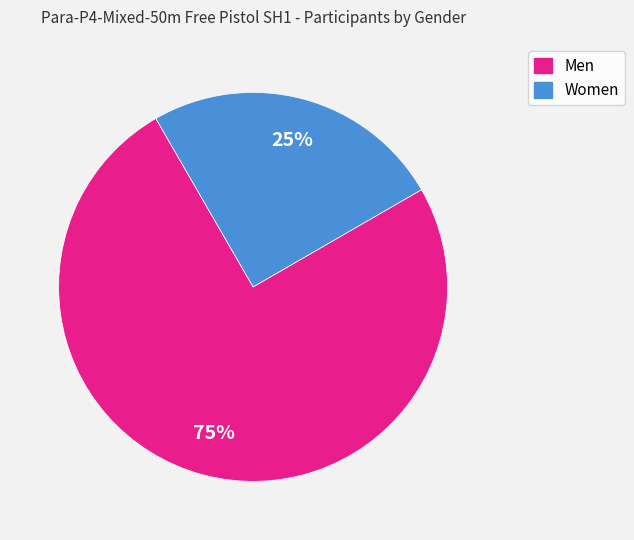

Approximately how many times larger is the value at Women compared to Men?

0.3